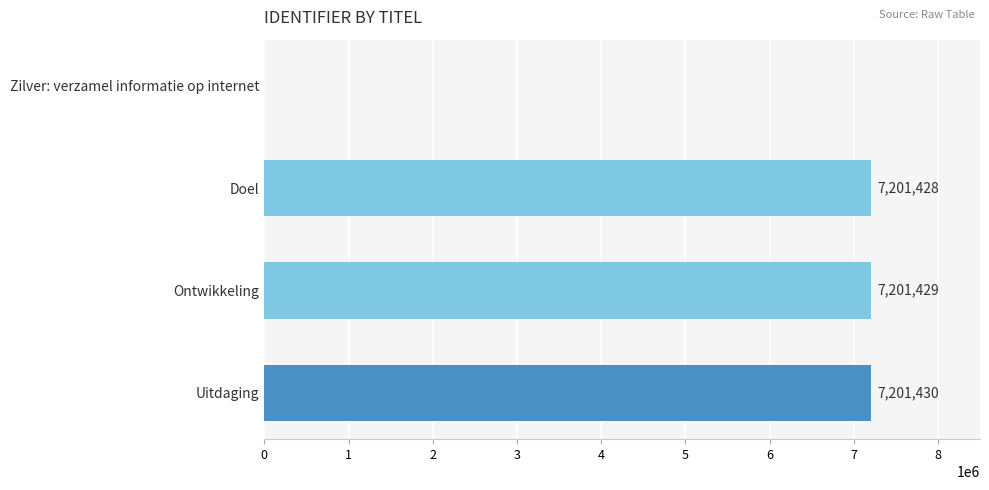

What is the sum of all values?

21604287